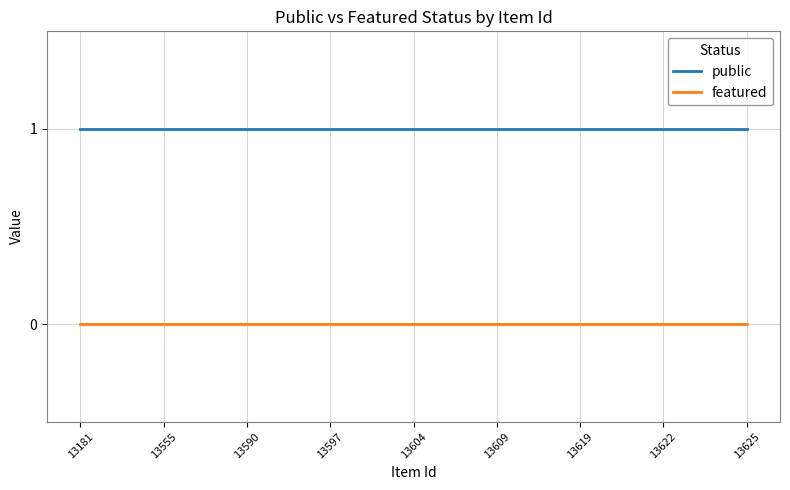

Reading right to left, list all the values displayed in this chart.

public: 1	1	1	1	1	1	1	1	1	1	1	1	1	1	1	1	1	1	1	1	1	1	1	1	1
featured: 0	0	0	0	0	0	0	0	0	0	0	0	0	0	0	0	0	0	0	0	0	0	0	0	0